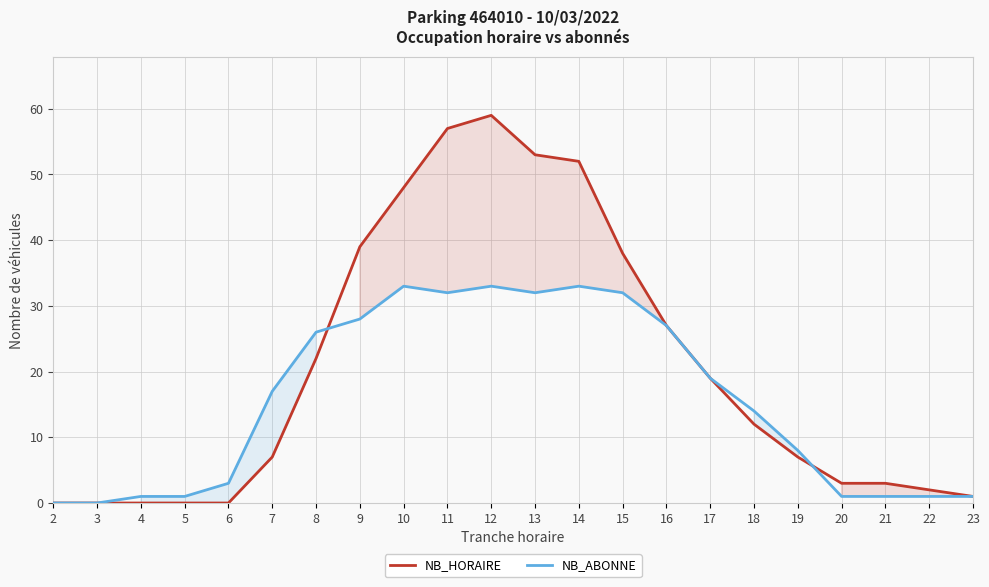

At which category does NB_ABONNE reach its first local valley?

11